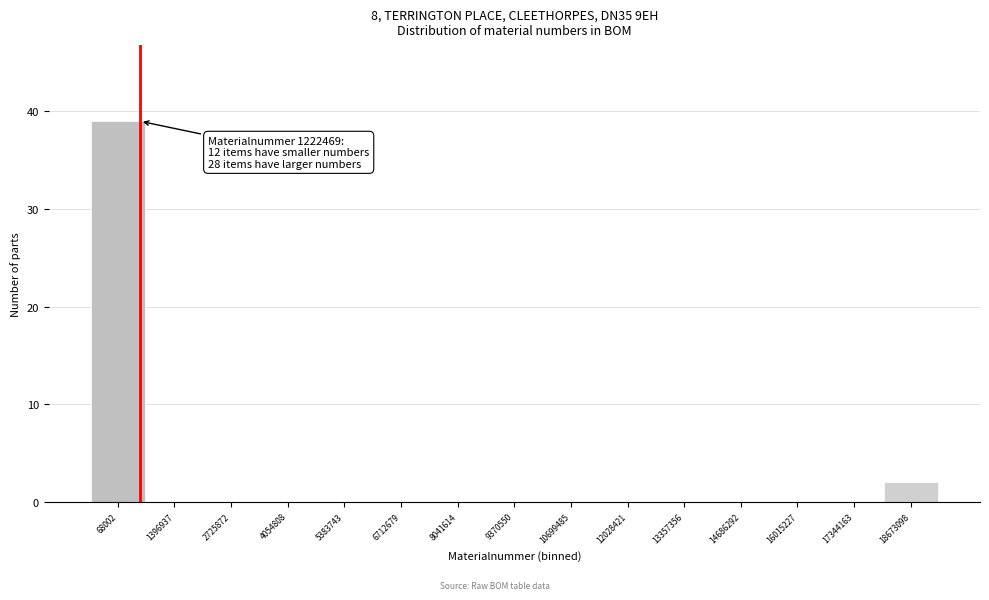

Reading right to left, list all the values displayed in this chart.

18673098=2	17344163=0	16015227=0	14686292=0	13357356=0	12028421=0	10699485=0	9370550=0	8041614=0	6712679=0	5383743=0	4054808=0	2725872=0	1396937=0	68002=39